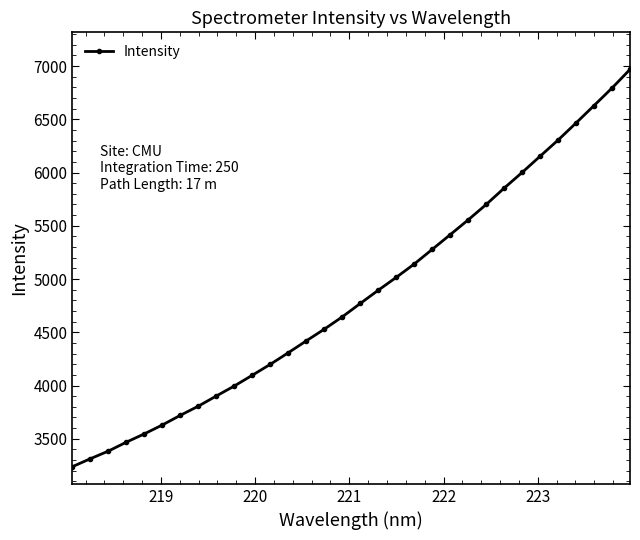

What is the sum of all values?

155155.9